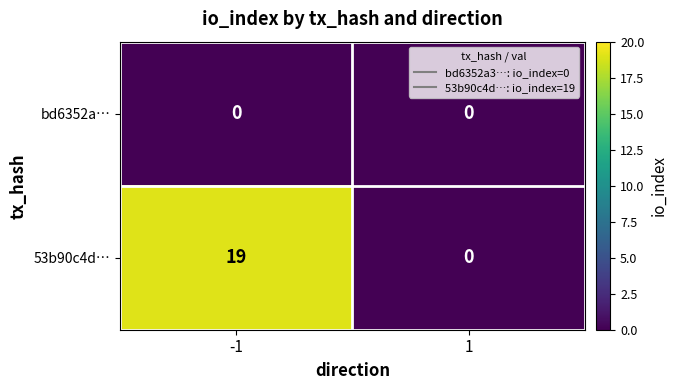

At which category is the sum across all series the highest?

-1